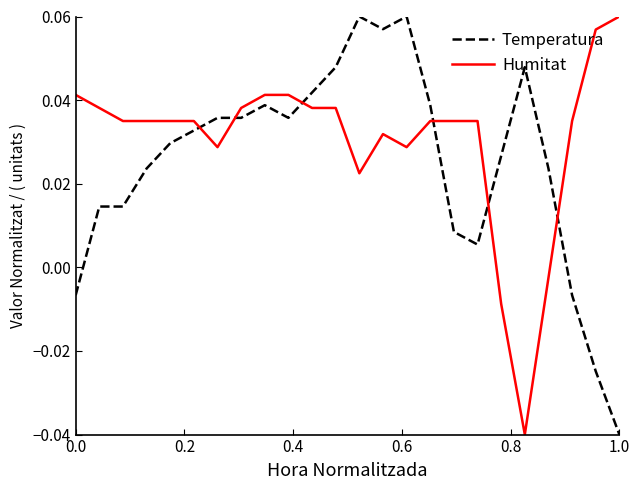

Rank the series by their average value, from highest to lowest.

Humitat, Temperatura